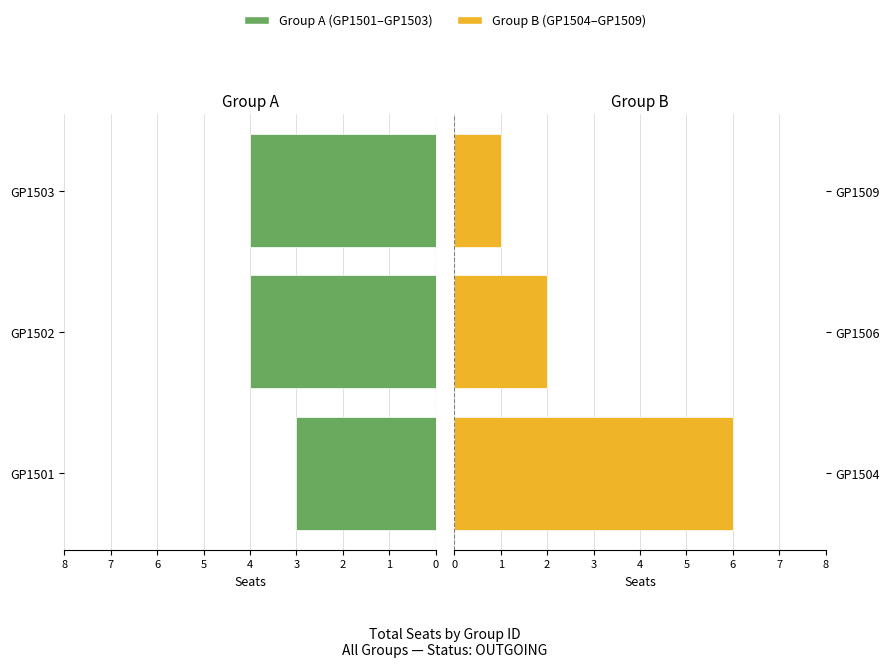

True or false: Group B (GP1504–GP1509) has a value of 4 at GP1504.

False